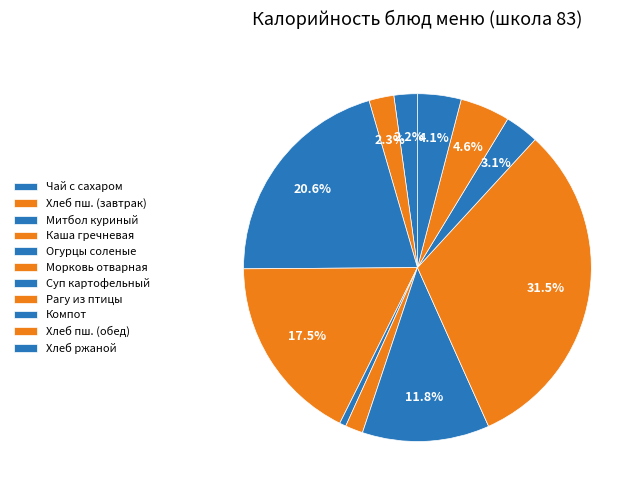

How many slices are in this pie chart?

11